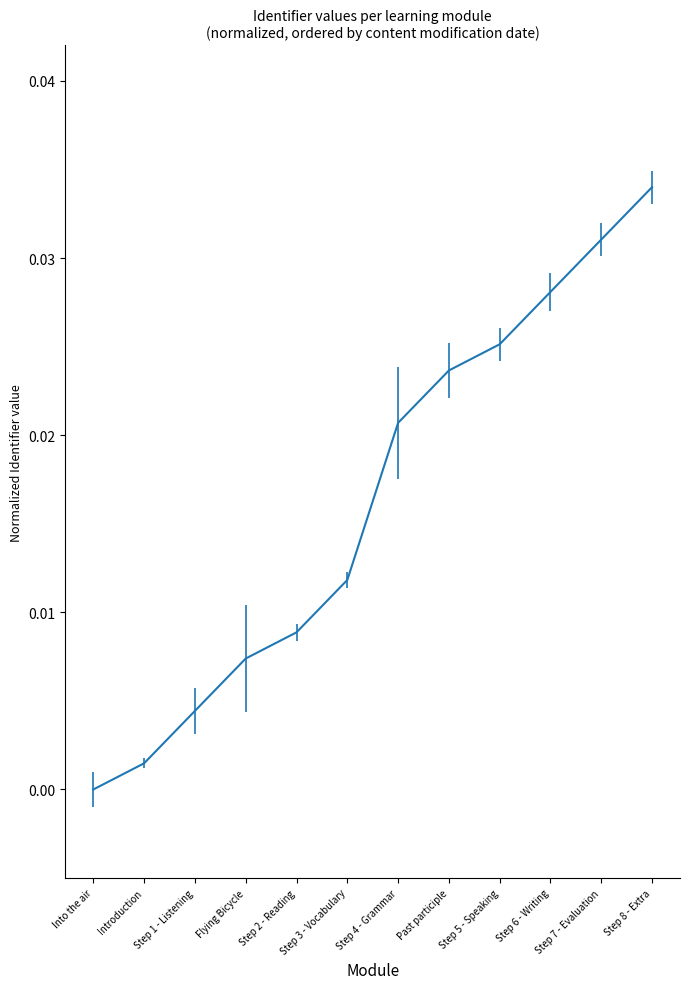

List the labels in order of value, largest first.

Step 8 - Extra, Step 7 - Evaluation, Step 6 - Writing, Step 5 - Speaking, Past participle, Step 4 - Grammar, Step 3 - Vocabulary, Step 2 - Reading, Flying Bicycle, Step 1 - Listening, Introduction, Into the air